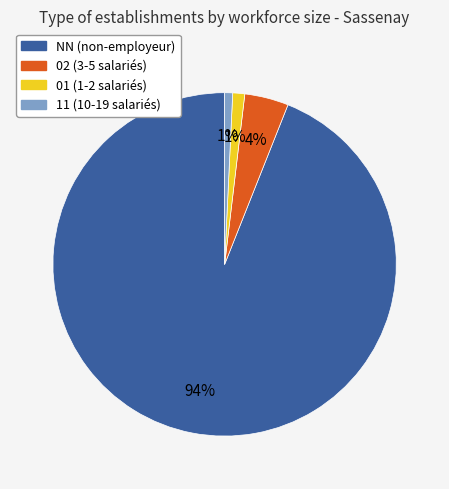

To the nearest percent, what is the average slice percentage?

25%